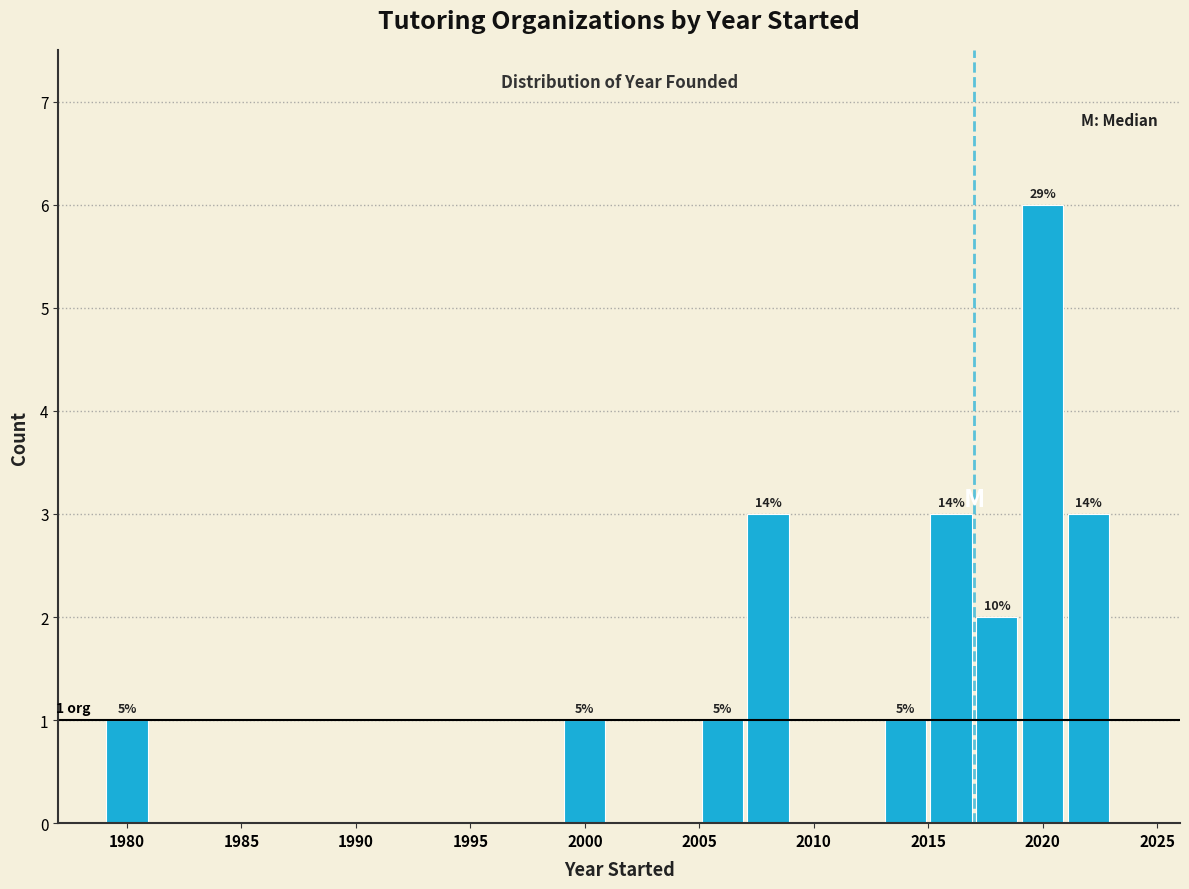

Which range on the x-axis has the tallest bar?

2019 to 2021